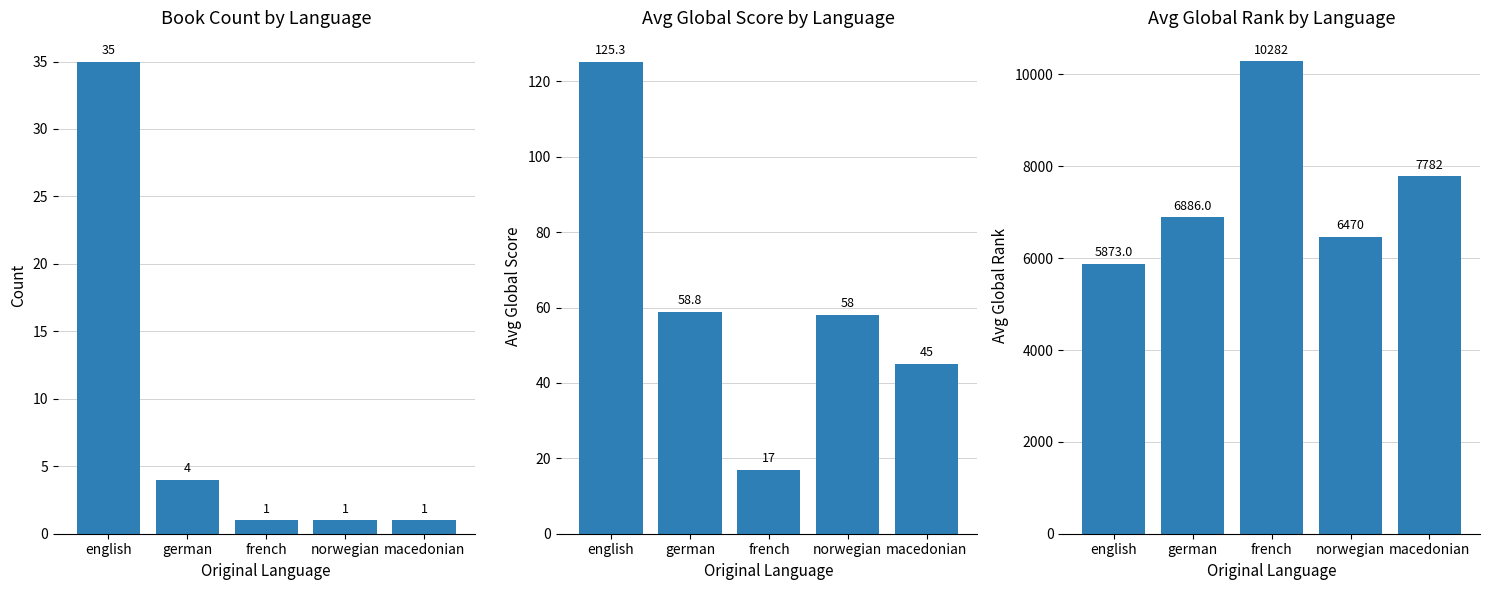

What is the approximate value of Count at french?

1.0